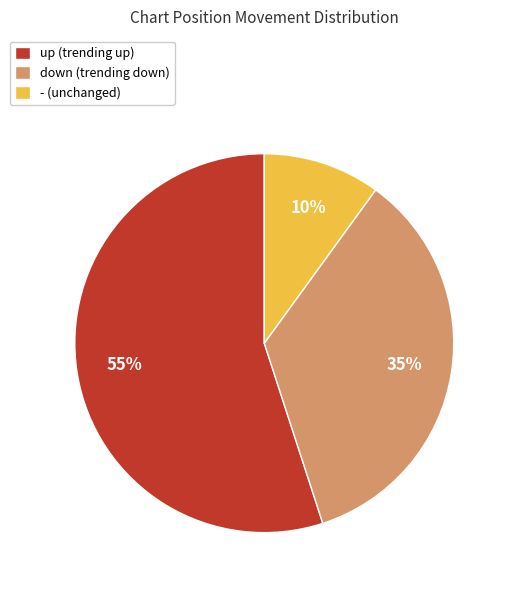

Rank the categories by value from highest to lowest.

up (trending up), down (trending down), - (unchanged)